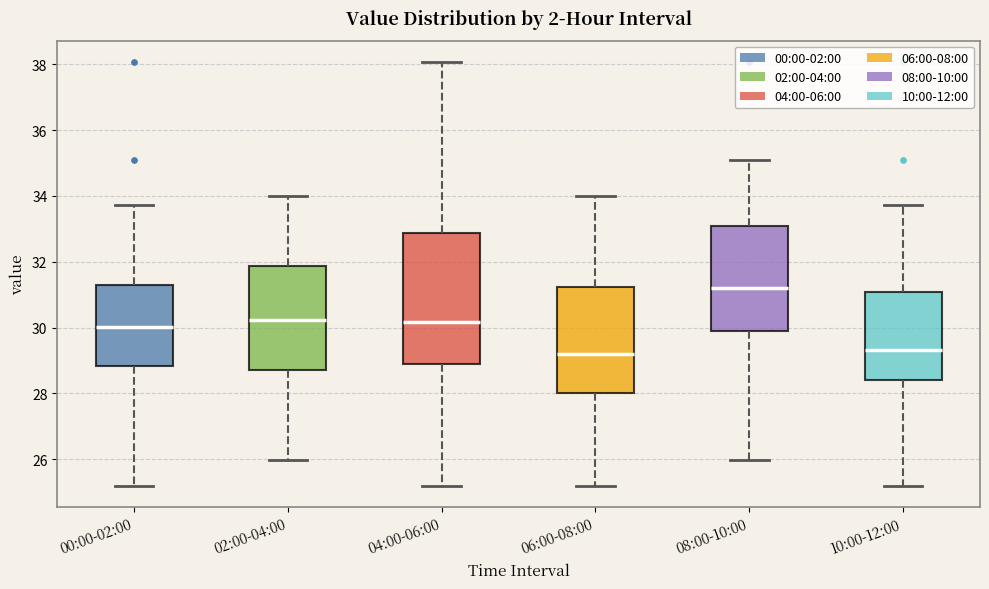

Reading left to right, transcribe this box plot: for each box, give where its median line is, the range the box spans, and where its two whiskers end, as read against the y-axis. The values are not printed on the chart, so give them approximately, as read against the axis.

00:00-02:00: median 30.0, box 28.8 to 31.2, whiskers 25.2 to 33.8
02:00-04:00: median 30.2, box 28.8 to 31.8, whiskers 26.0 to 34.0
04:00-06:00: median 30.2, box 28.8 to 32.8, whiskers 25.2 to 38.0
06:00-08:00: median 29.2, box 28.0 to 31.2, whiskers 25.2 to 34.0
08:00-10:00: median 31.2, box 29.8 to 33.0, whiskers 26.0 to 35.2
10:00-12:00: median 29.4, box 28.4 to 31.0, whiskers 25.2 to 33.8